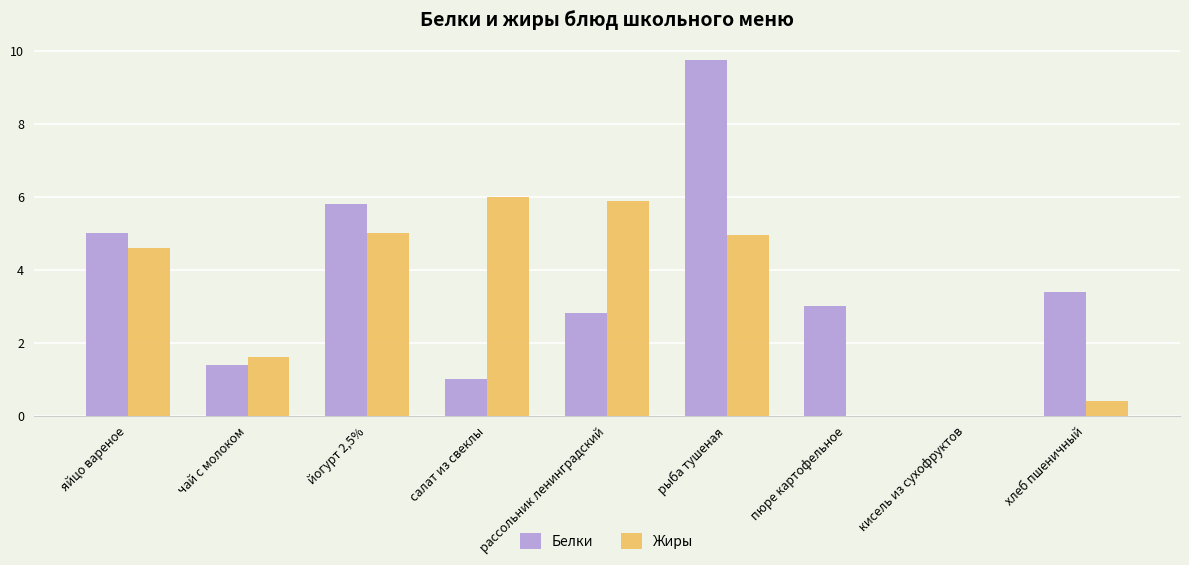

At which label does Жиры first exceed 4?

яйцо вареное